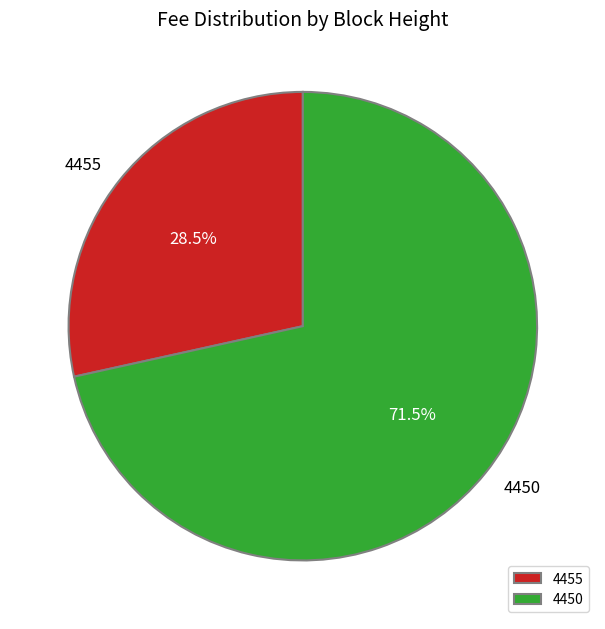

What is the largest slice in the pie chart?

4450